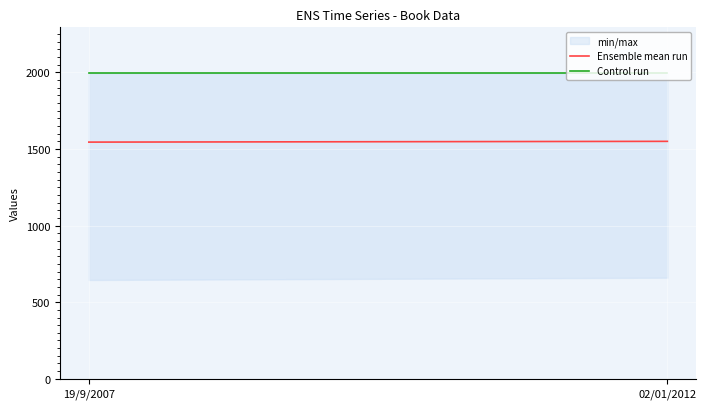

Between 02/01/2012 and 19/9/2007, which is larger?

02/01/2012